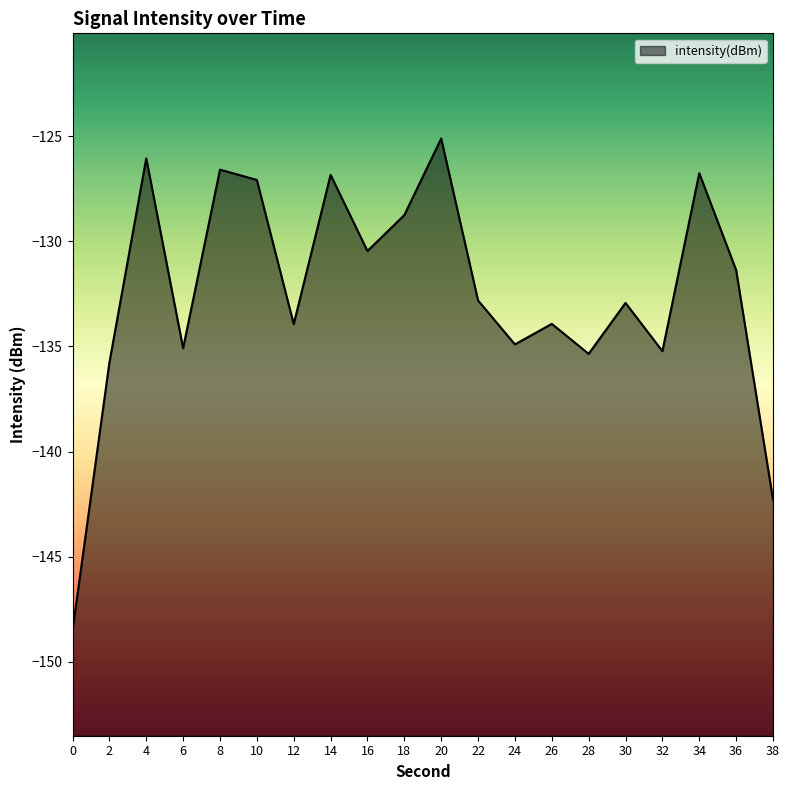

Reading left to right, transcribe all the data shown in this chart.

0=-148.5	2=-135.8	4=-126.1	6=-135.1	8=-126.6	10=-127.1	12=-133.9	14=-126.8	16=-130.5	18=-128.8	20=-125.1	22=-132.8	24=-134.9	26=-133.9	28=-135.4	30=-132.9	32=-135.2	34=-126.8	36=-131.4	38=-142.3